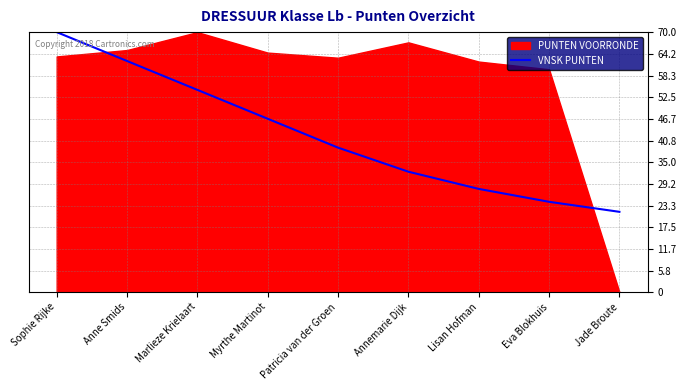

Which category has the lowest value across all series?

Jade Broute